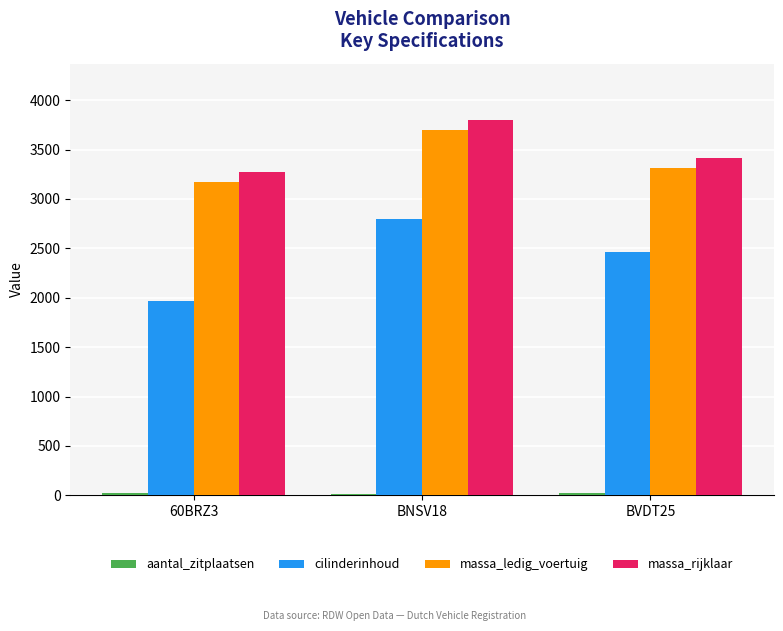

How many data points does each series have?

3